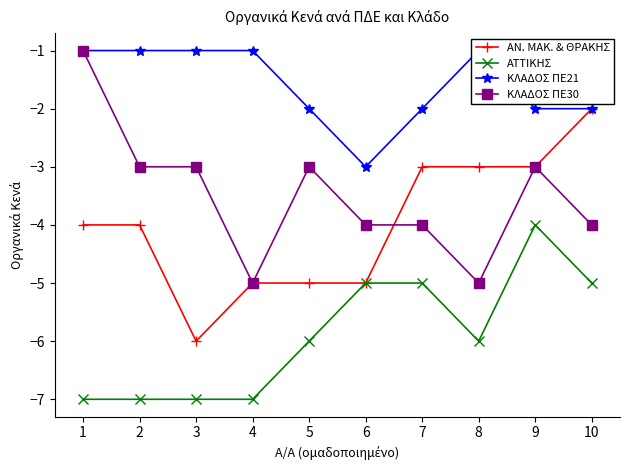

What is the maximum value for ΑΤΤΙΚΗΣ?

-4